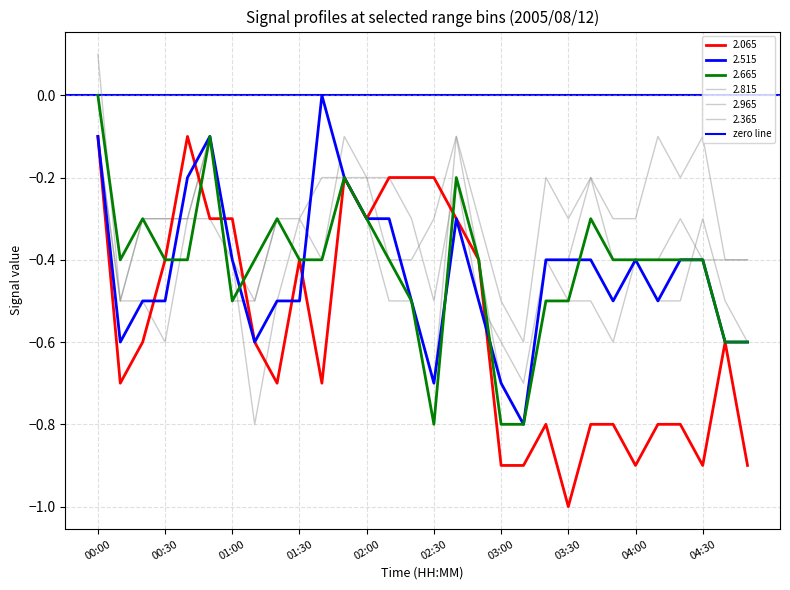

What is the highest value of the 2.815 series?

-0.1